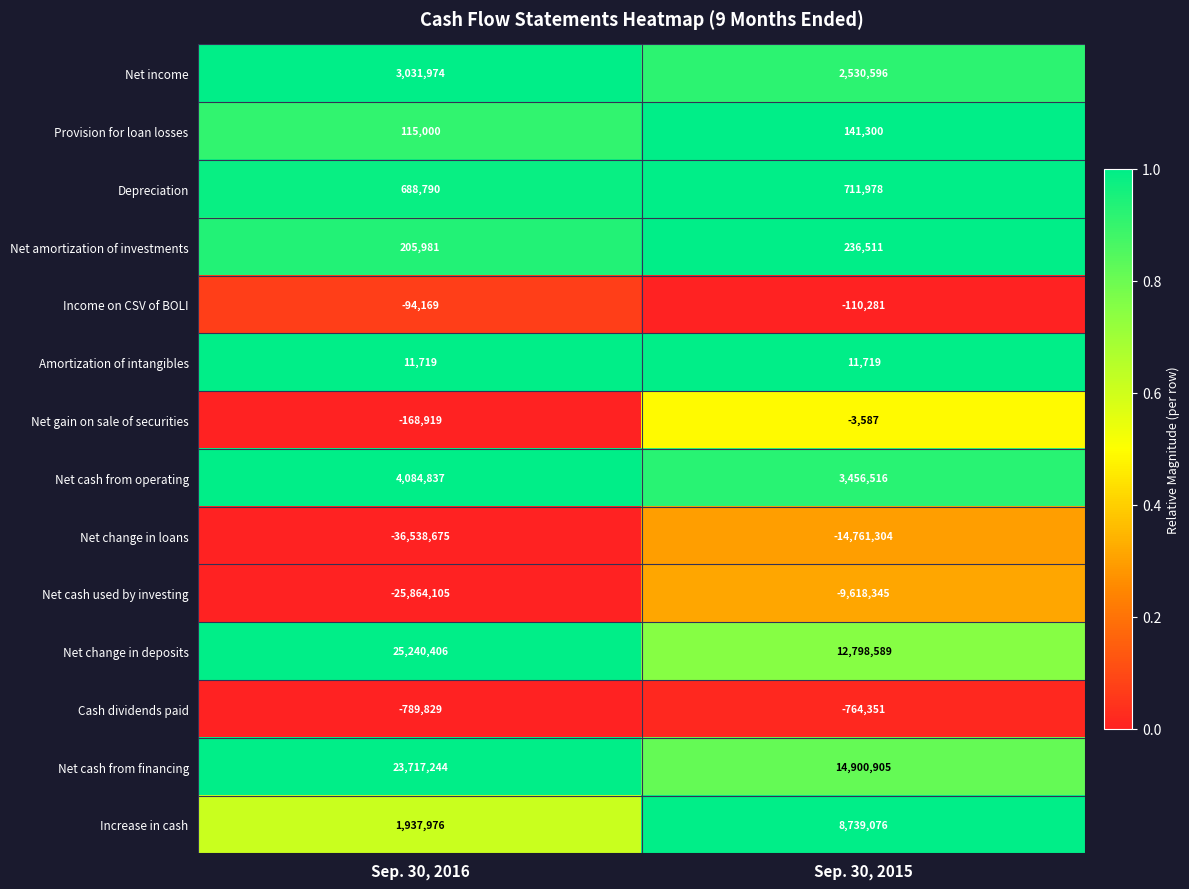

True or false: Provision for loan losses has a value of 77056 at Sep. 30, 2015.

False